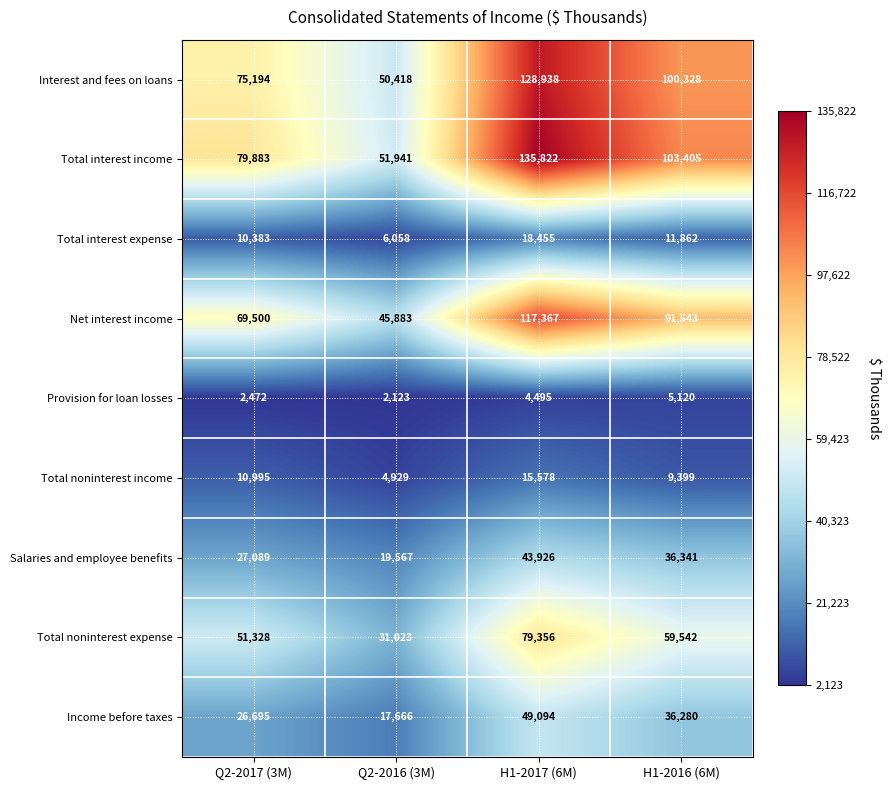

What is the minimum value shown in the chart?

2123